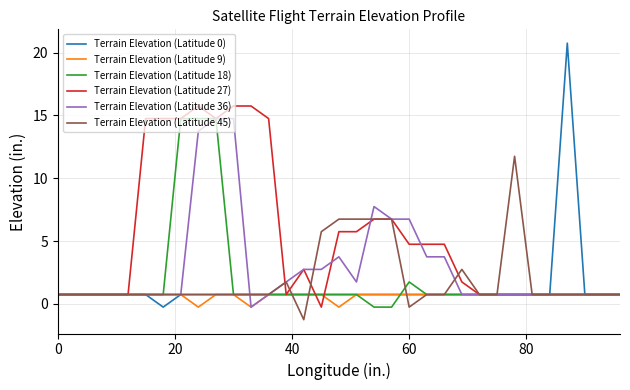

Which series has the largest range (max minus min)?

Terrain Elevation (Latitude 0)